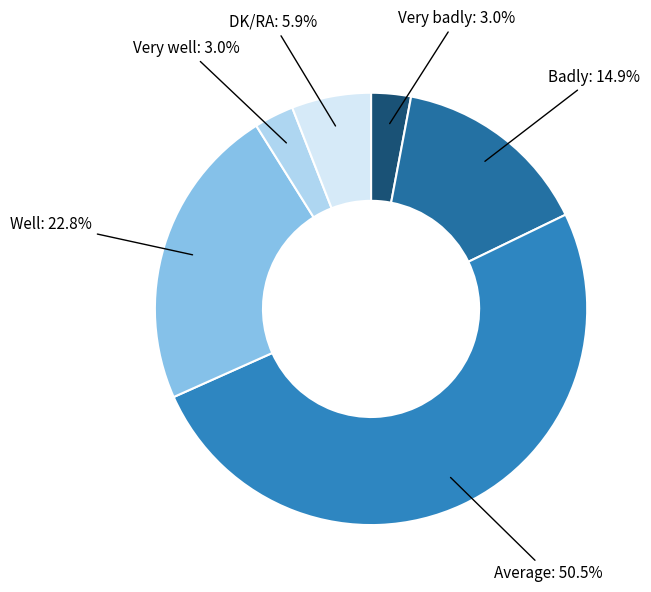

Is the sum of Very well and DK/RA greater than half?

No